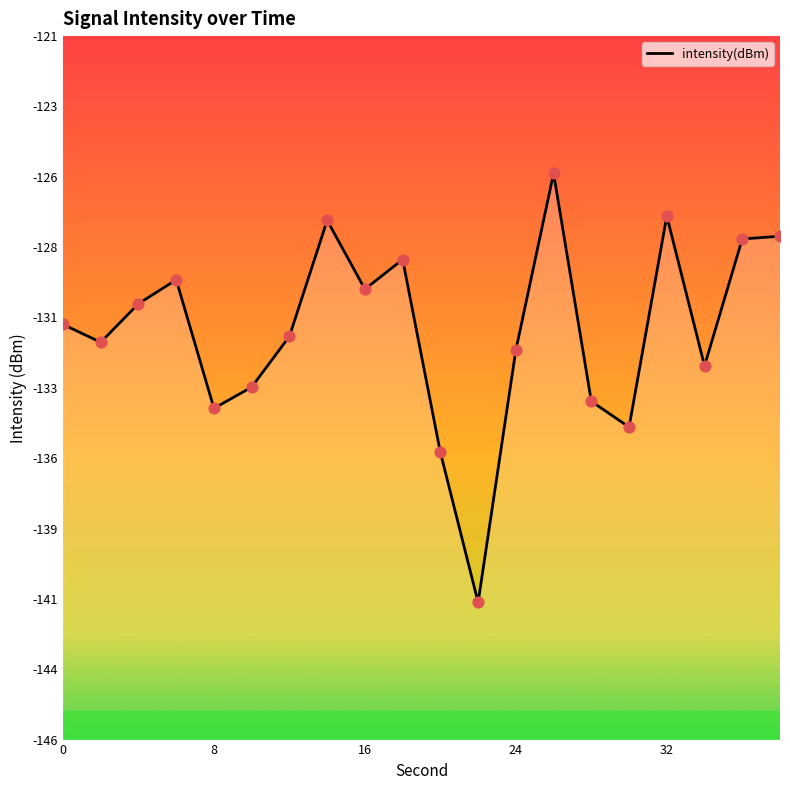

What is the change in value from 6 to 36?

+1.5